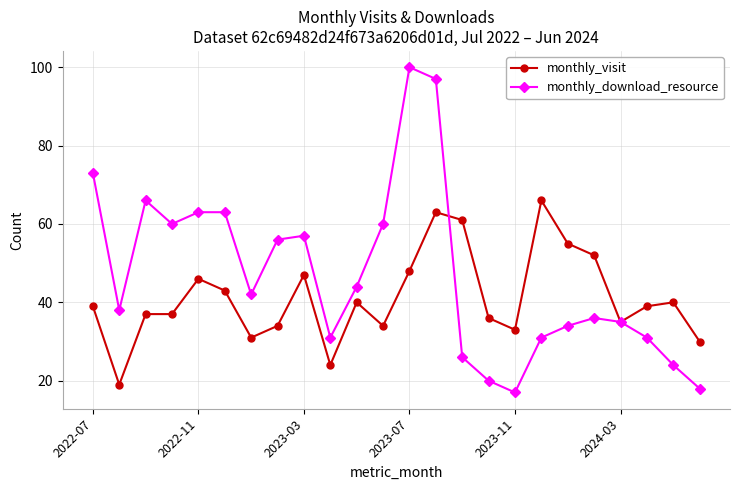

True or false: monthly_download_resource has more than 1 interior local peaks.

True